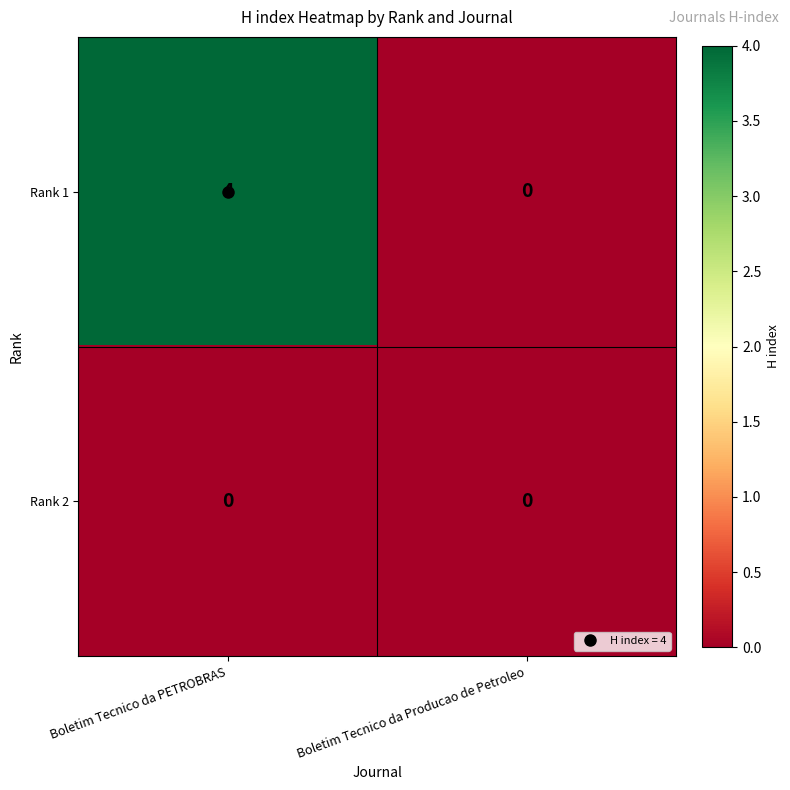

Which series changed the most between Boletim Tecnico da PETROBRAS and Boletim Tecnico da Producao de Petroleo?

Rank 1